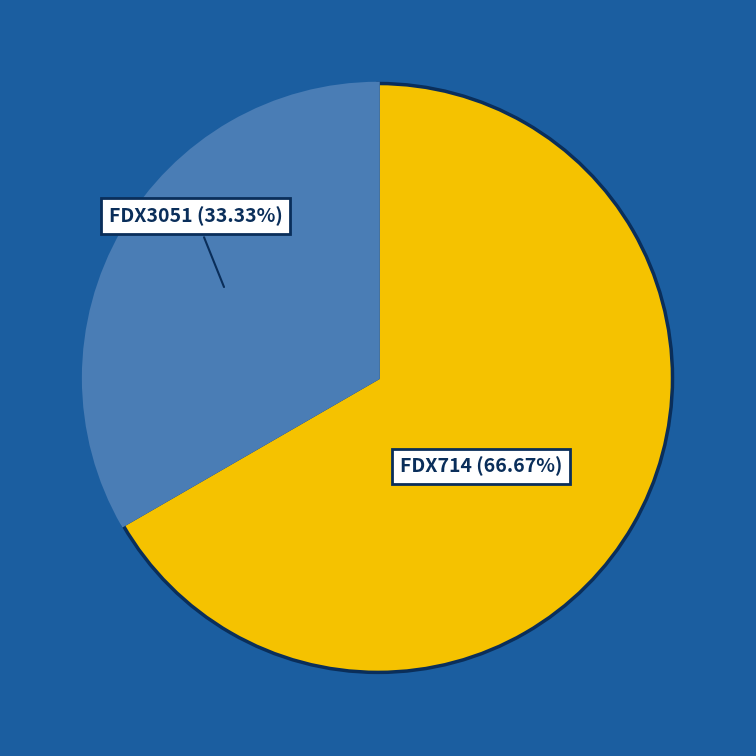

Does any single category account for the majority?

Yes